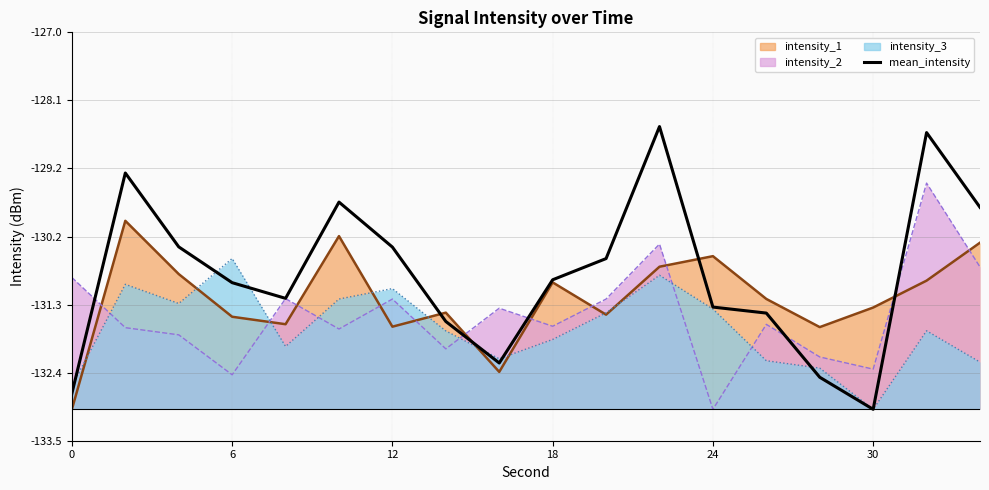

Does the chart have visible grid lines?

Yes